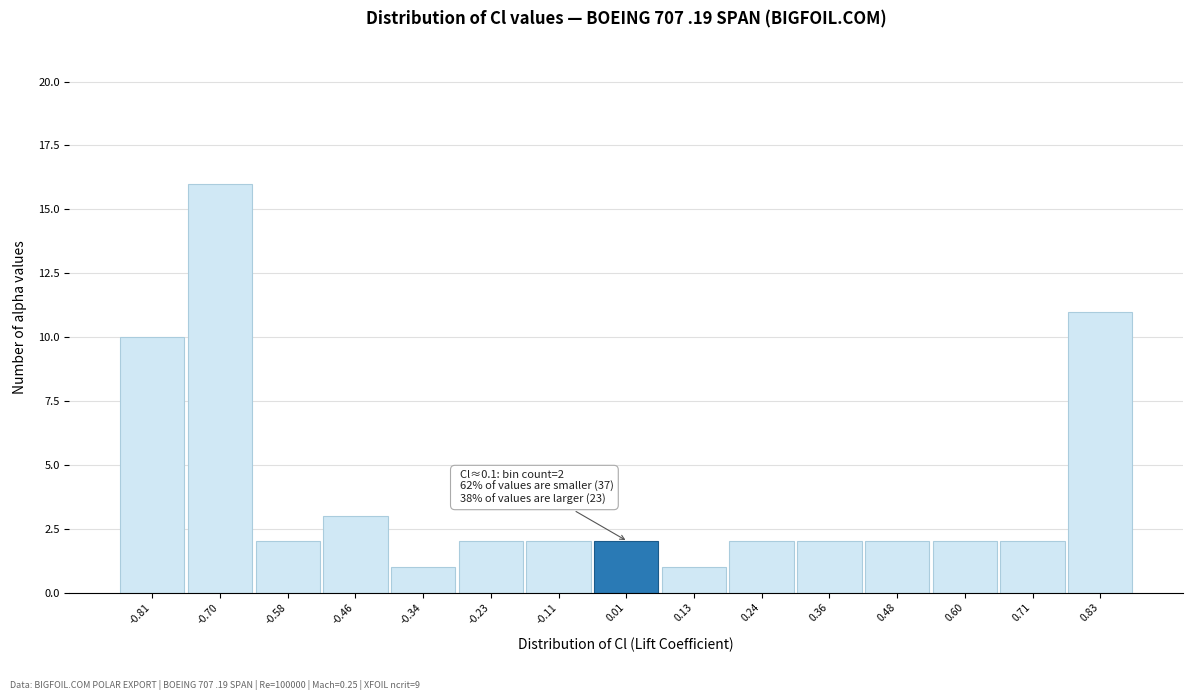

Reading left to right, transcribe all the data shown in this chart.

10	16	2	3	1	2	2	2	1	2	2	2	2	2	11